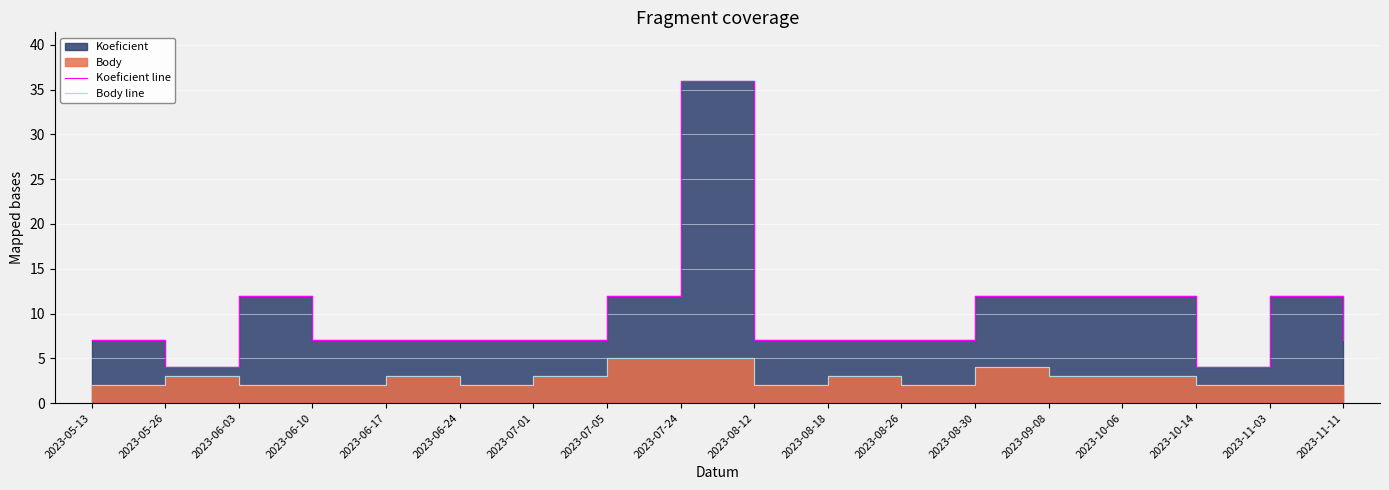

Is the value of Koeficient line at 2023-07-24 greater than the value of Body line at 2023-06-03?

Yes